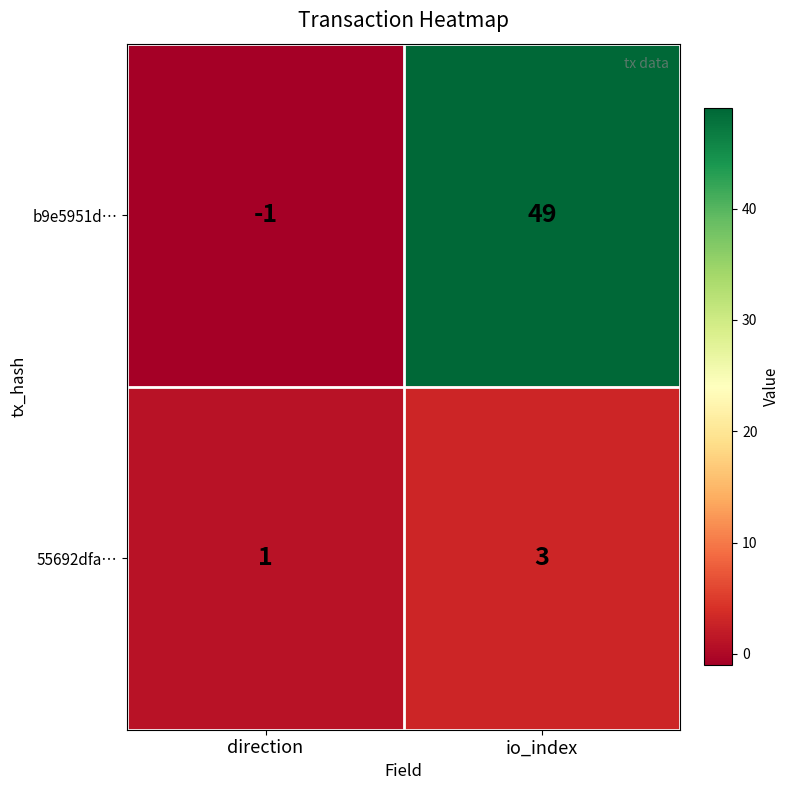

At io_index, list the series in order from largest to smallest.

b9e5951d…, 55692dfa…